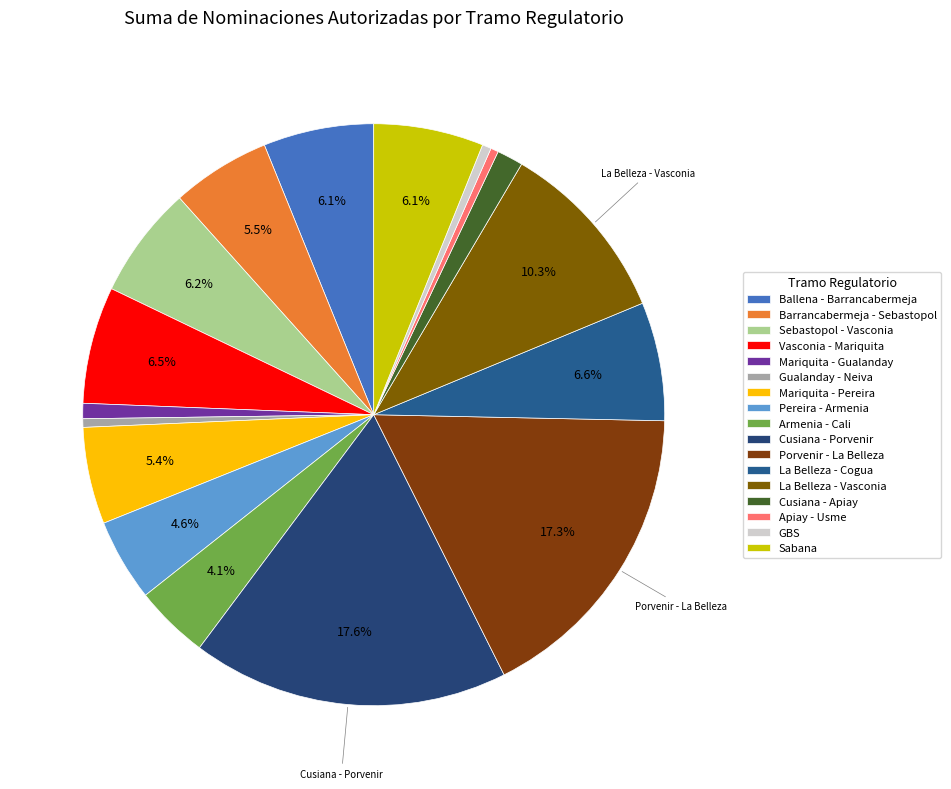

What is the smallest slice in the pie chart?

Apiay - Usme